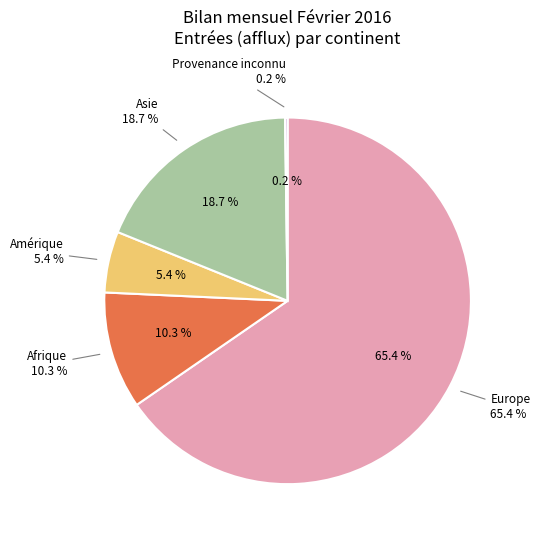

True or false: Océanie accounts for 0% of the total.

True